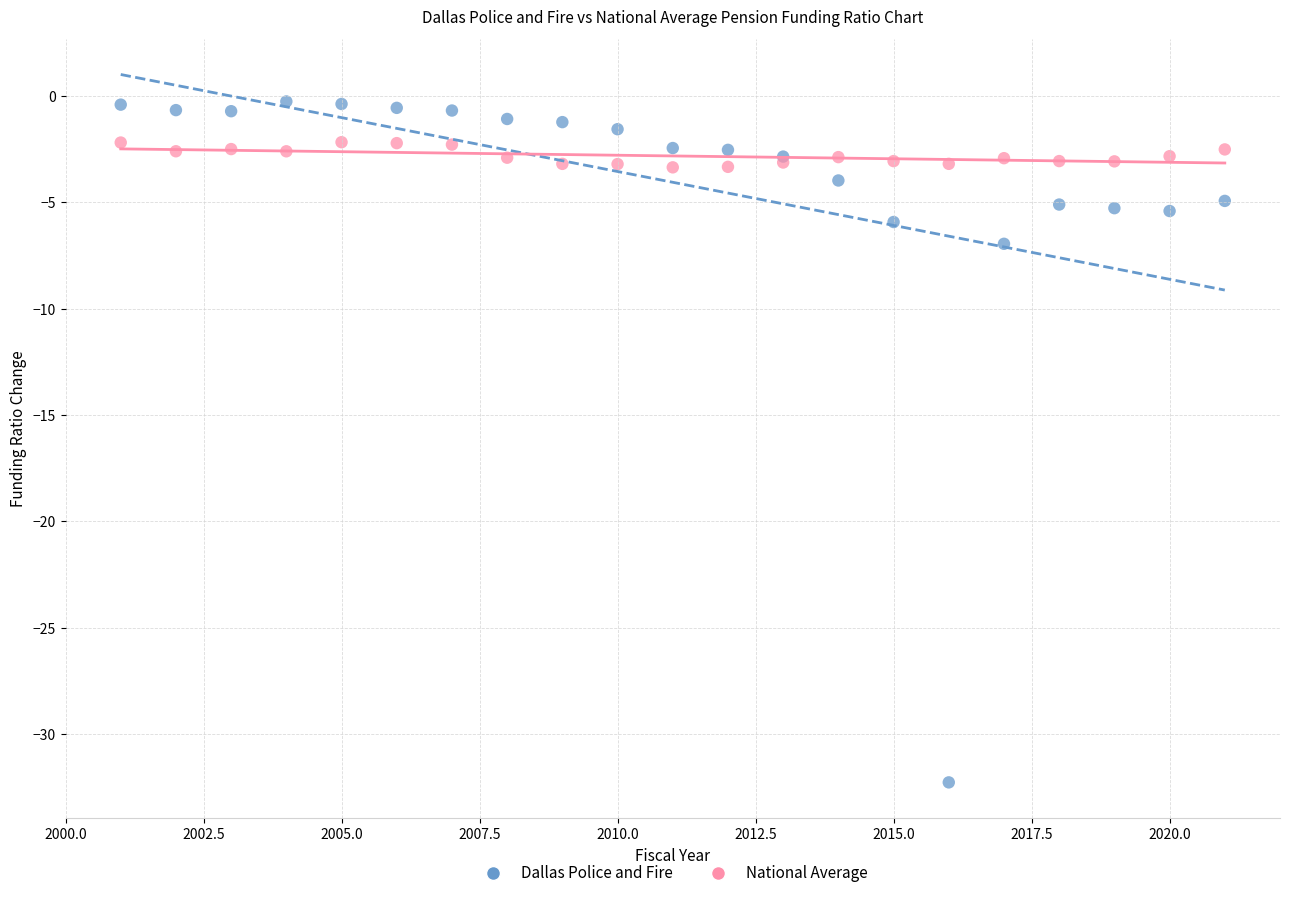

Across all series, what Y value is closest to -16?

-7.0